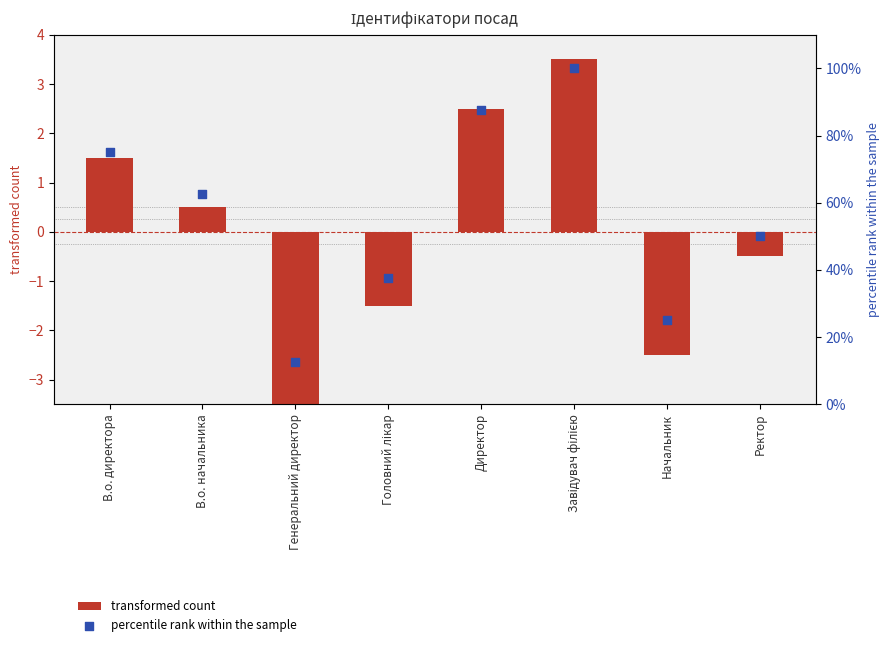

Which series contains the lowest Y value?

transformed count